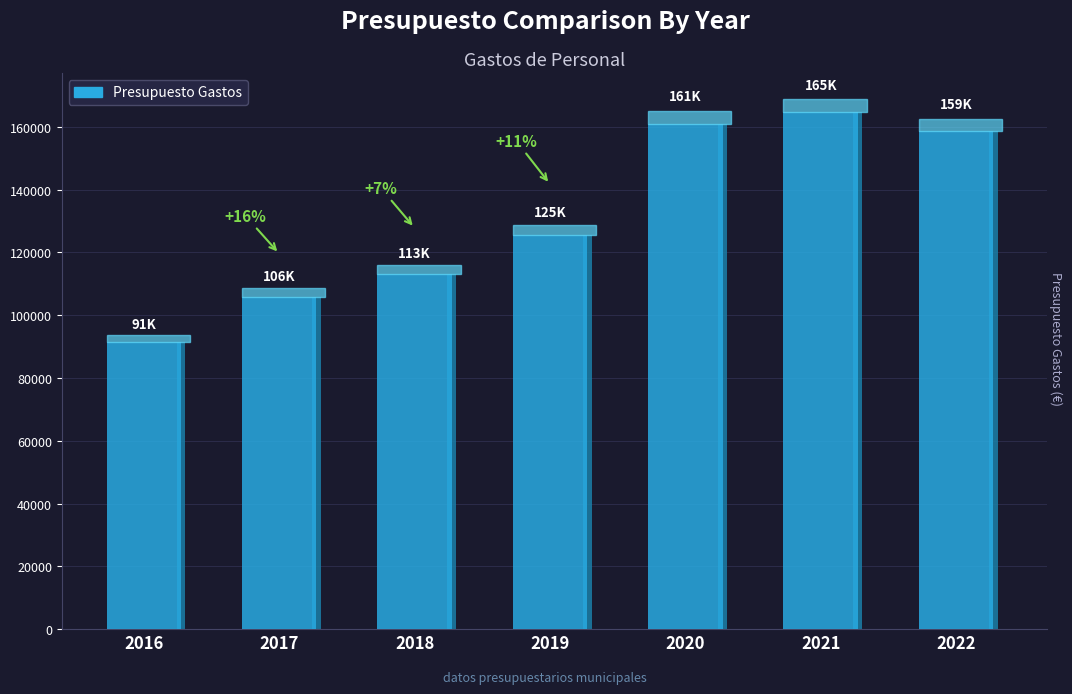

Count the number of categories in the chart.

7